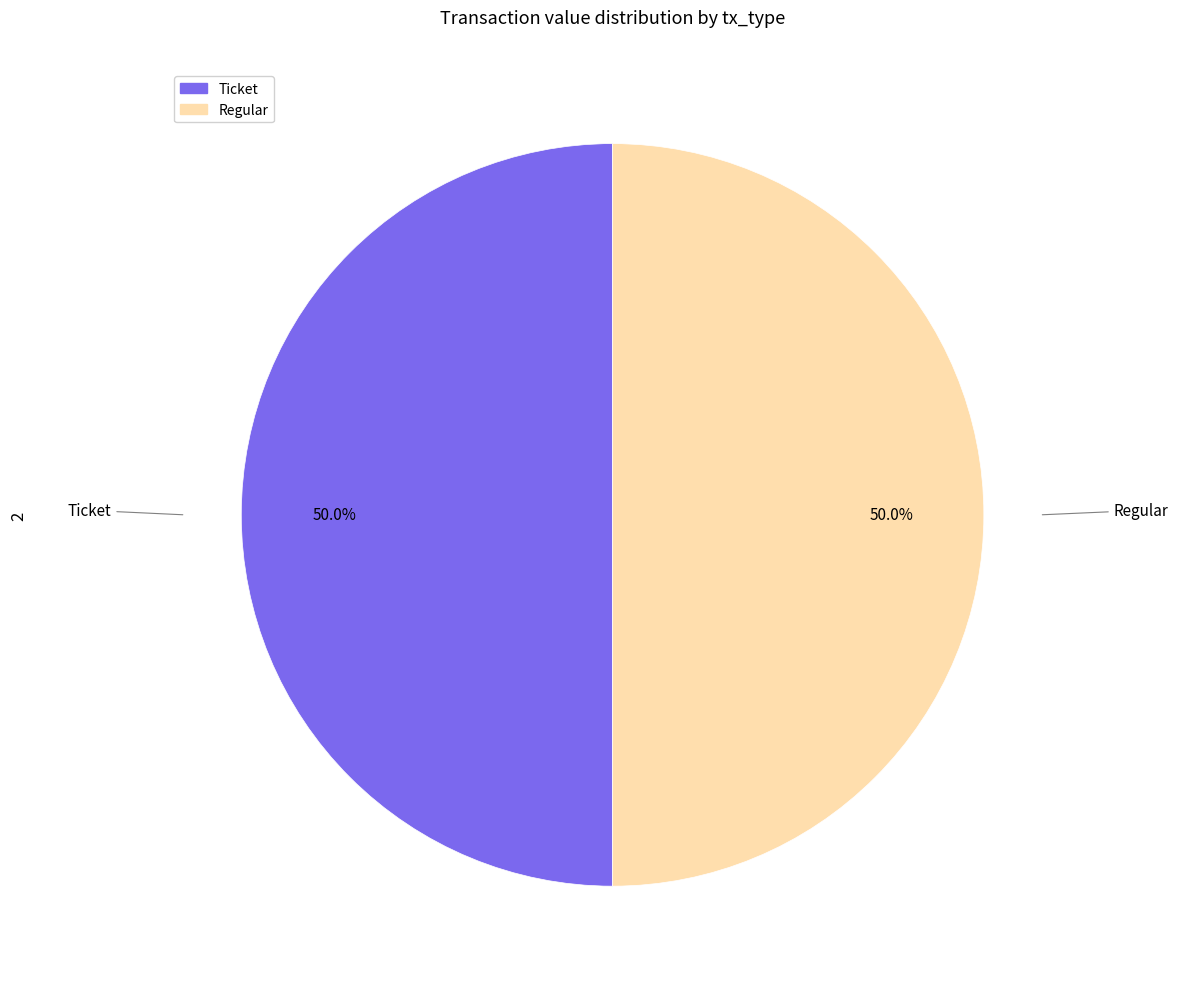

True or false: Ticket accounts for 1% of the total.

False